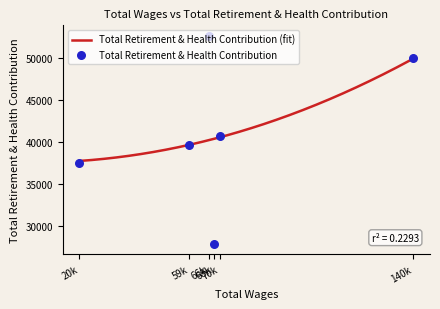

What is the change in value from 68585.0 to 20524.0?

+9566